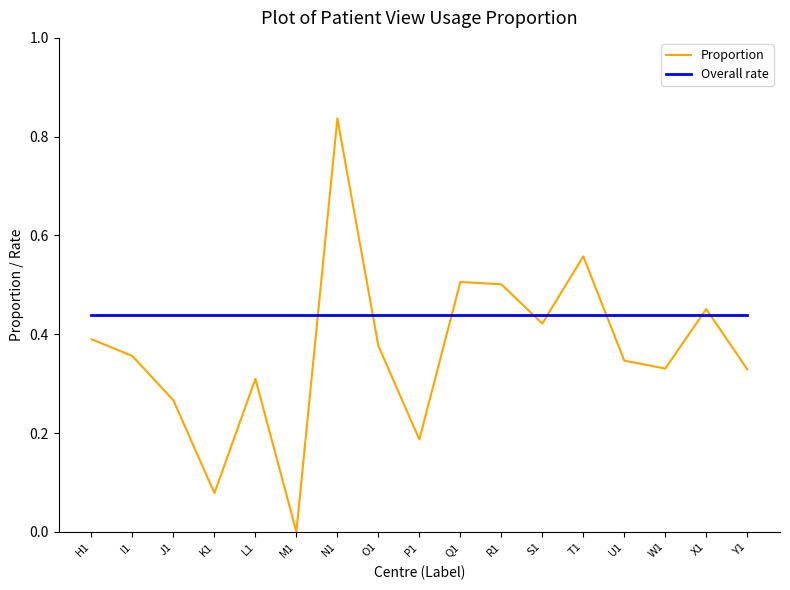

Where is the first local maximum for Proportion?

L1